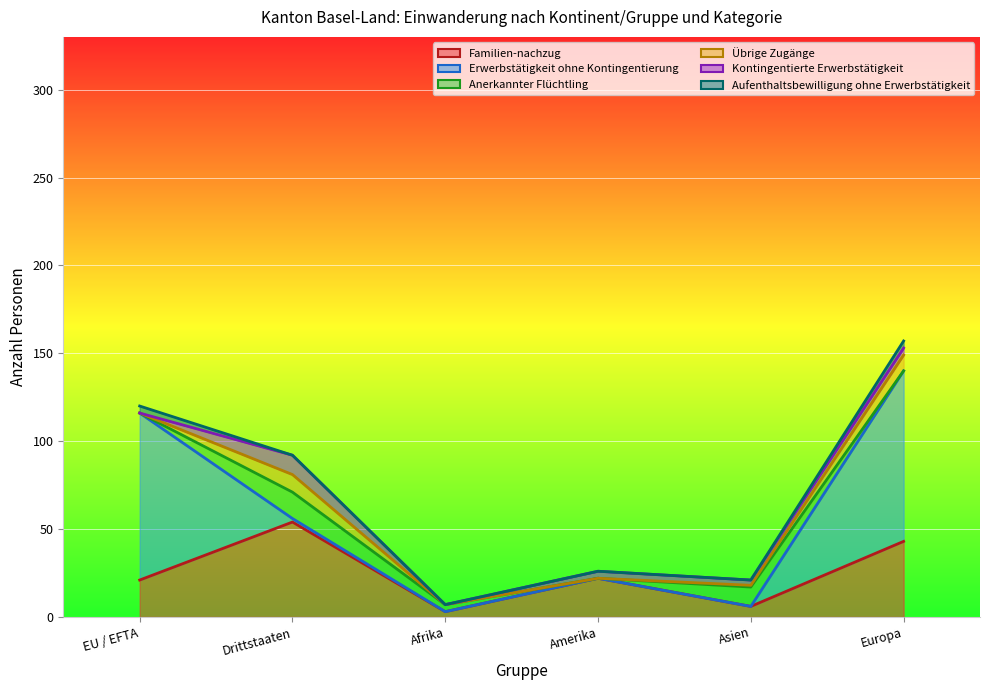

The value of Kontingentierte Erwerbstätigkeit at Amerika is 2. True or false?

False